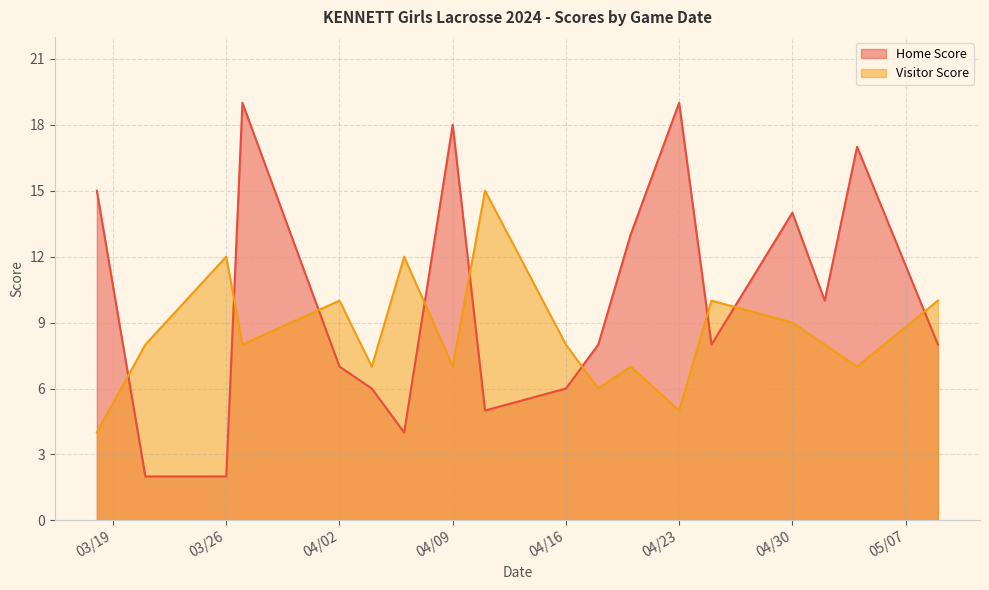

Is it true that Home Score equals 10 at 04/16?

False